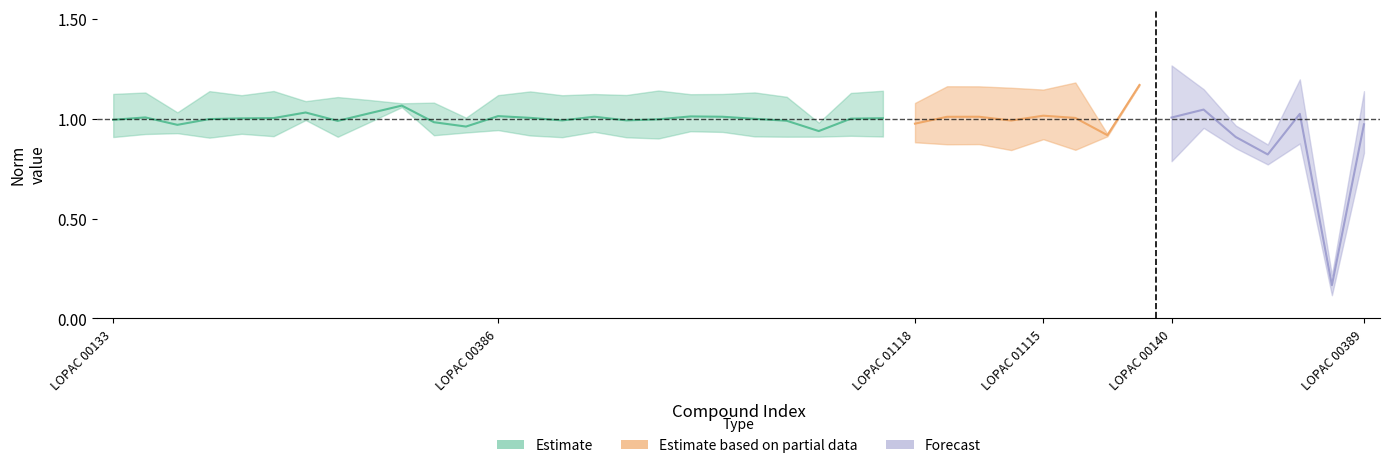

Count the number of data series in this chart.

3